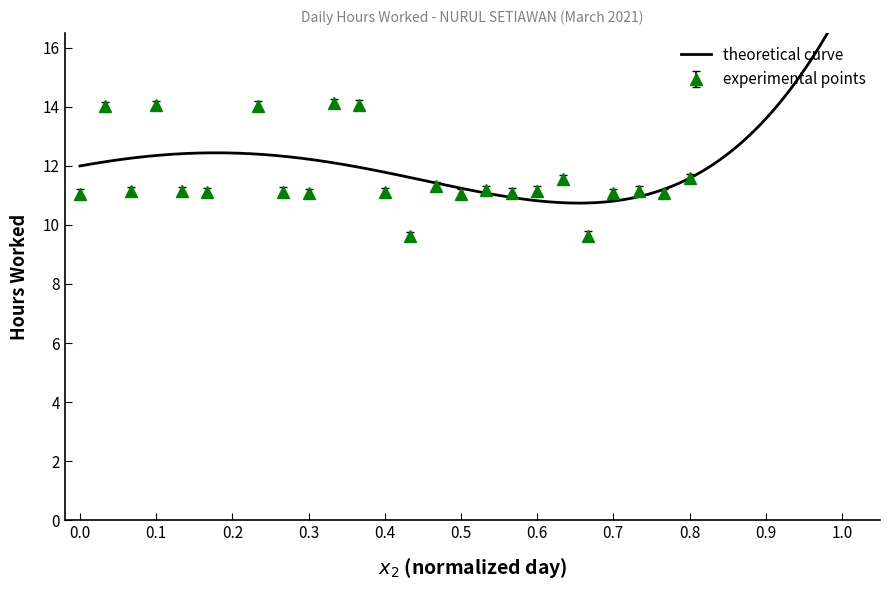

True or false: the data shows 14.0 at 8.

True